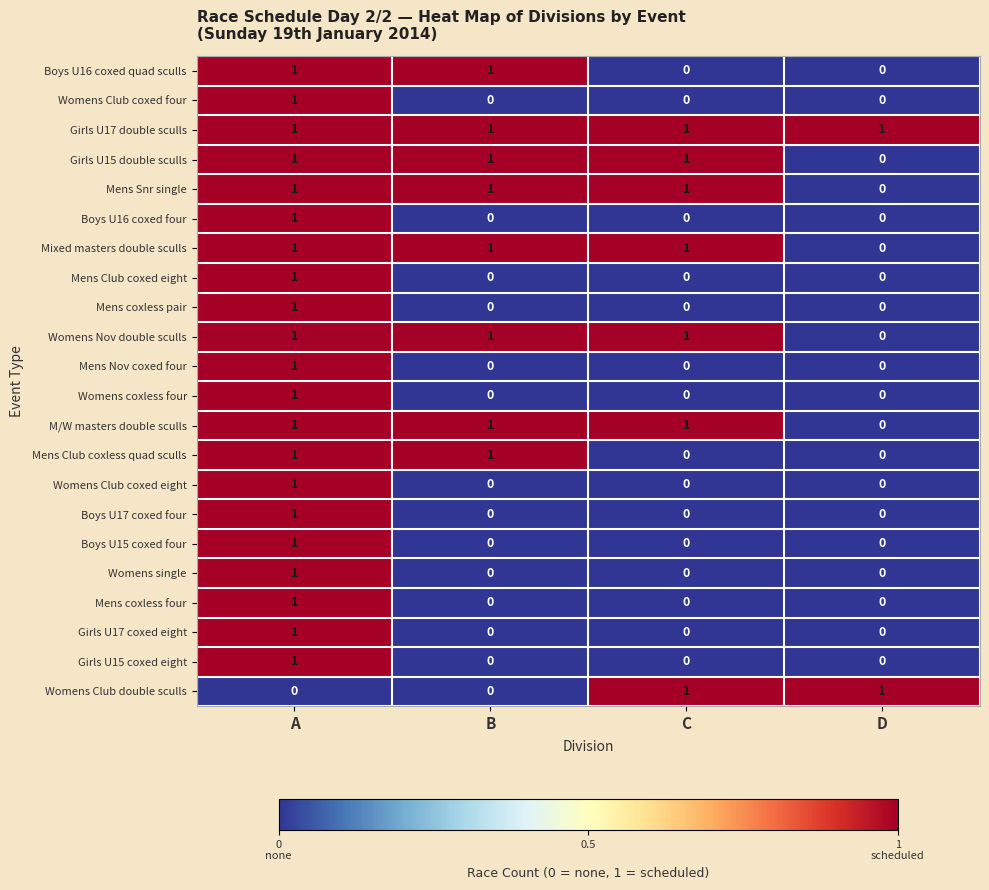

At which category is the sum across all series the highest?

A